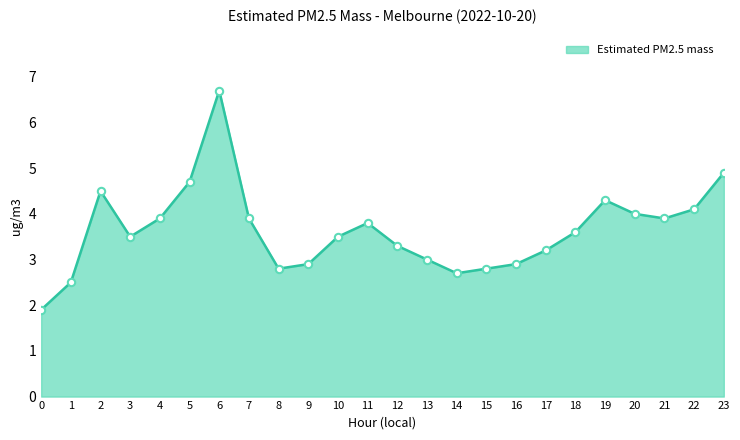

What is the change in value from 3 to 22?

+0.6